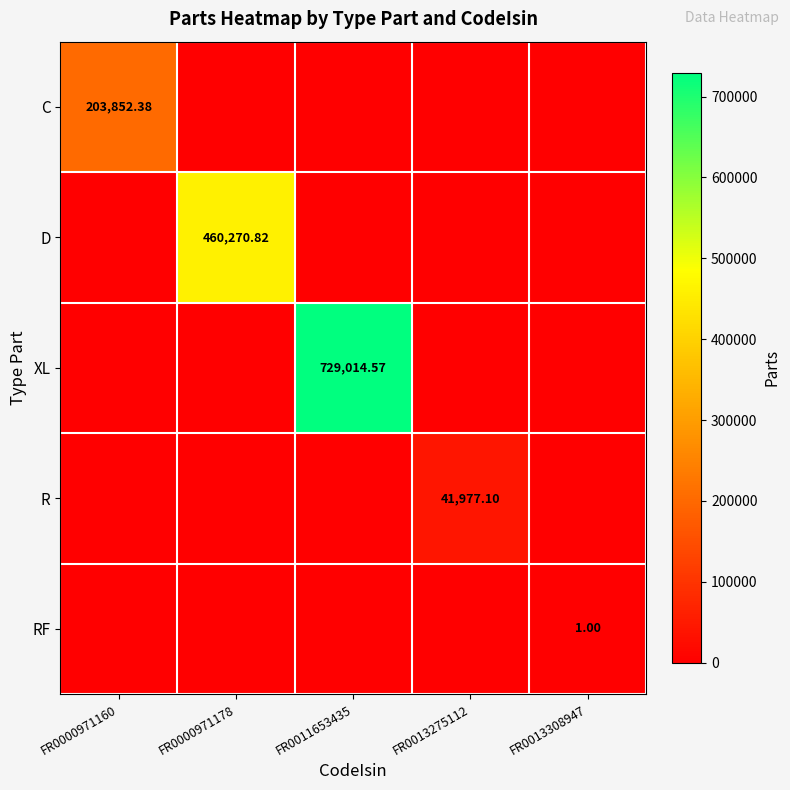

List the series in order of their peak value, highest first.

XL, D, C, R, RF